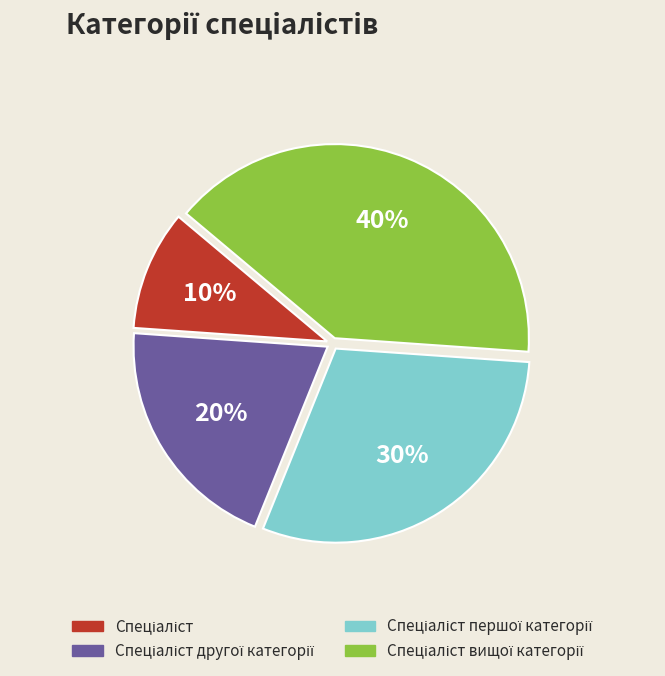

Count the number of slices in the pie.

4